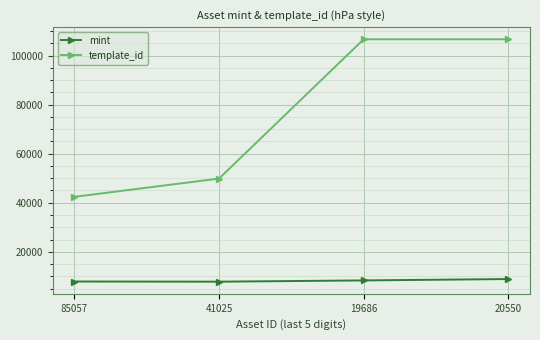

What is the label of the 1st point from the right?

20550